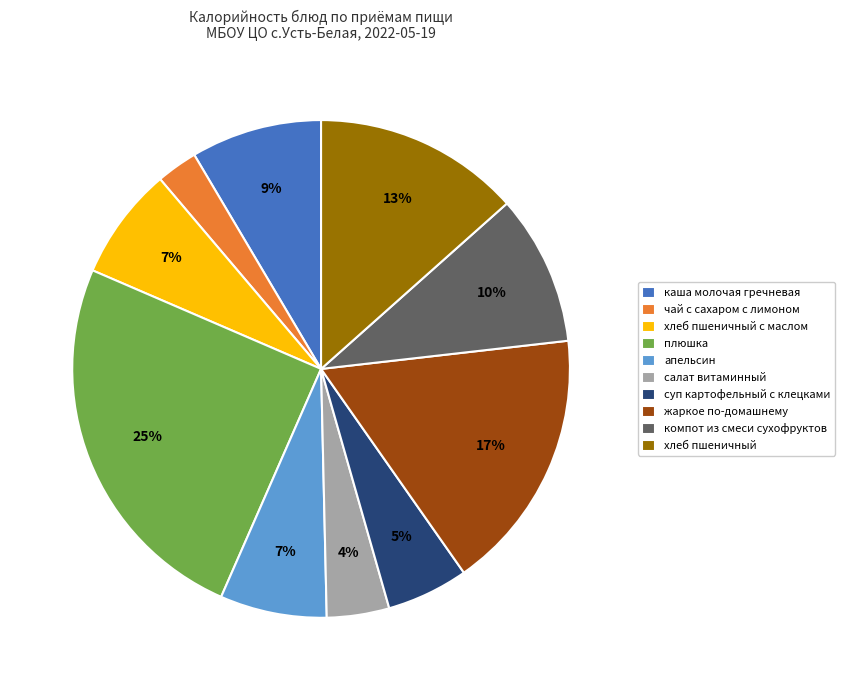

Is it true that компот из смеси сухофруктов is 10% of the pie?

True